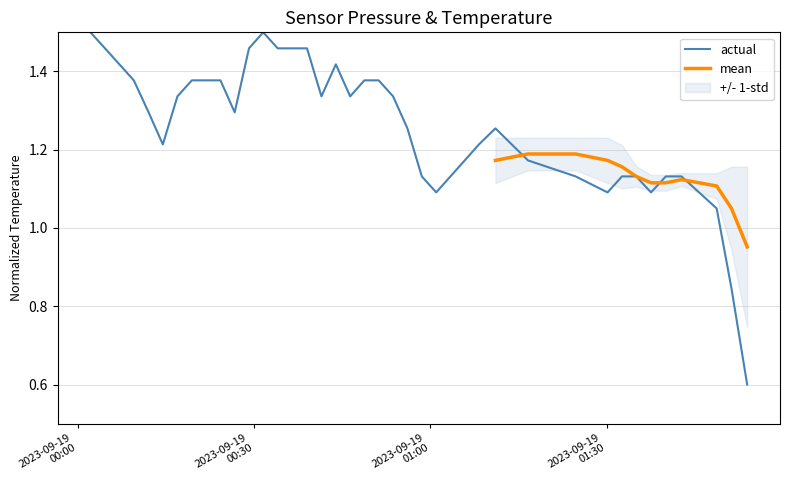

What is the minimum value for actual?

0.6